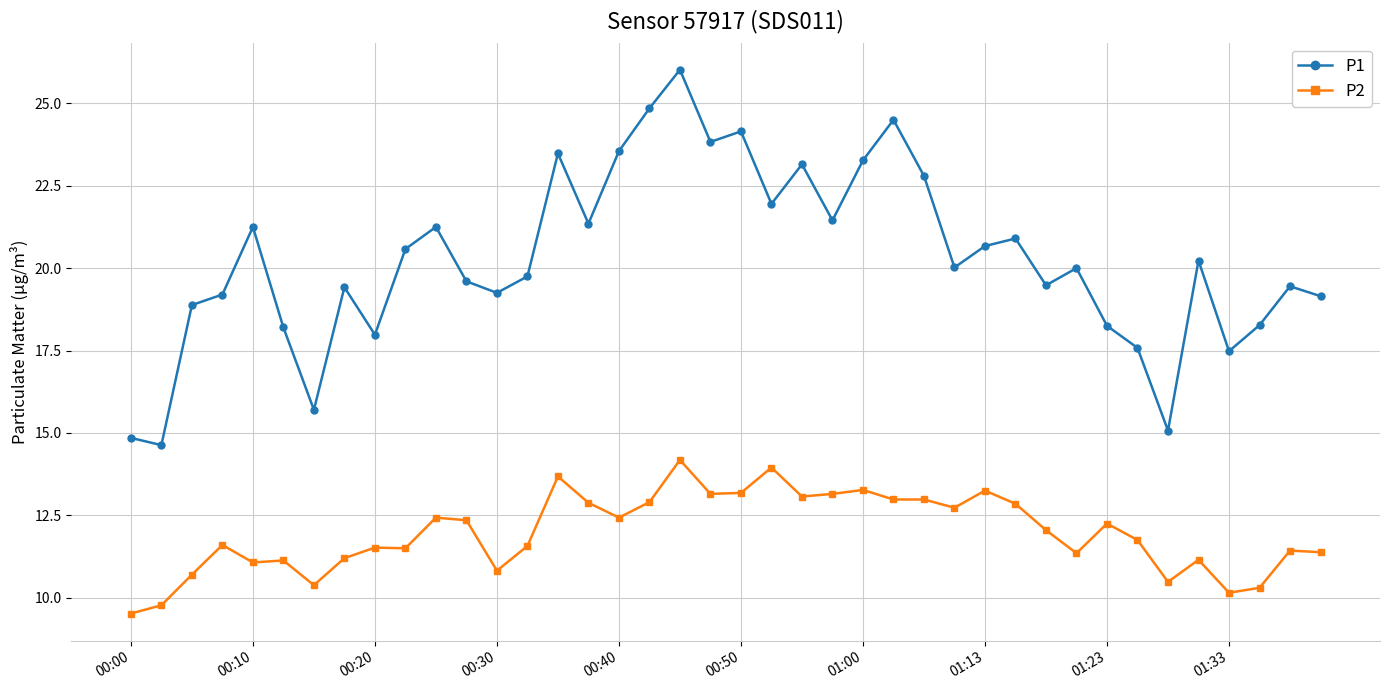

True or false: P2 and P1 cross at least once.

False